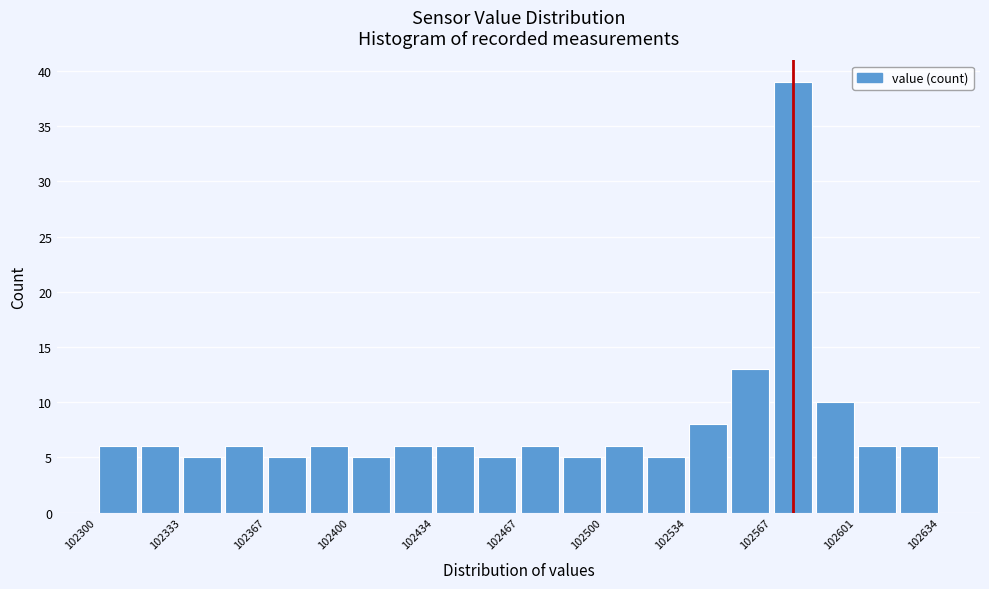

Read against the x-axis, roughly where is the centre of the tallest bar?

102575